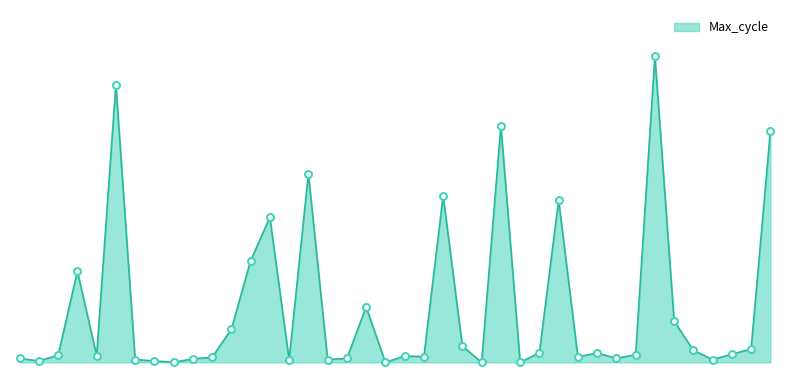

Does the chart have visible grid lines?

No